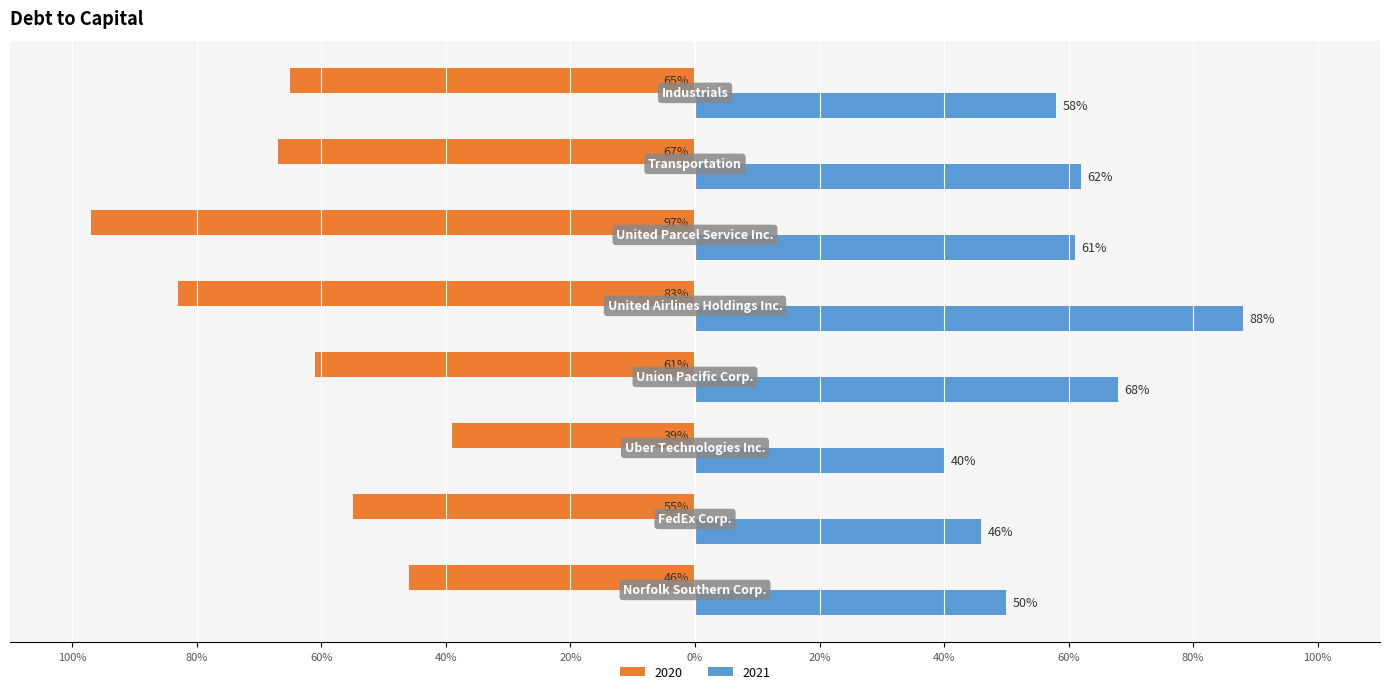

What is the average value of the 2021 series?

0.6